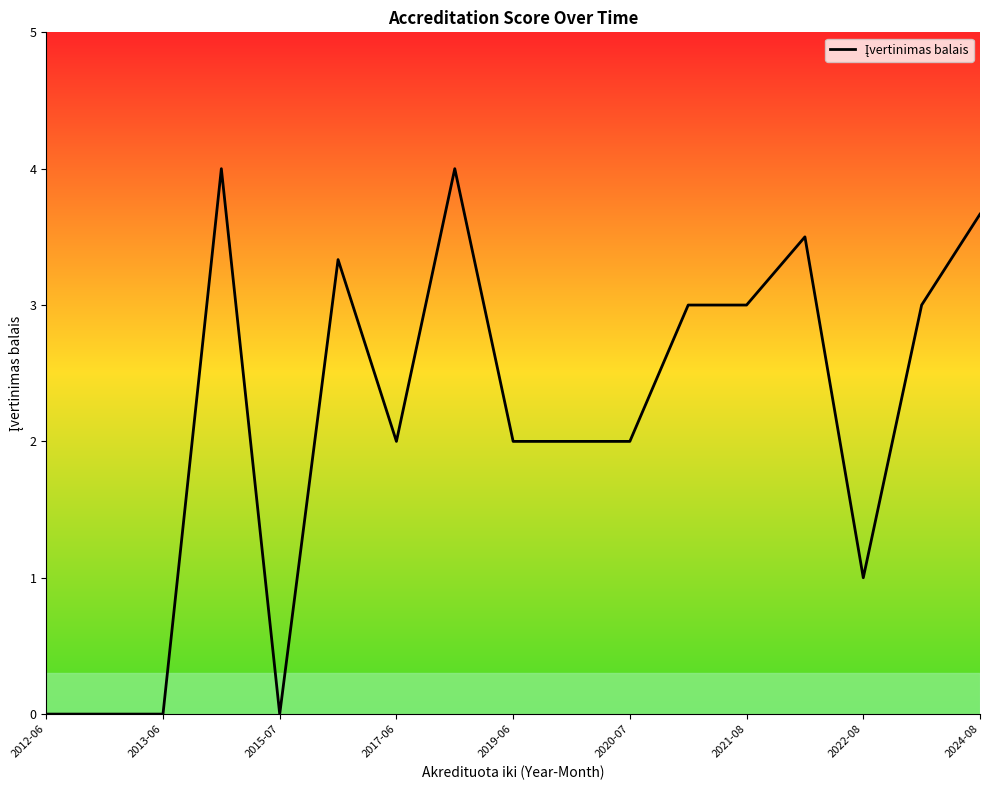

True or false: there are more than 0 points higher than both neighbors.

True